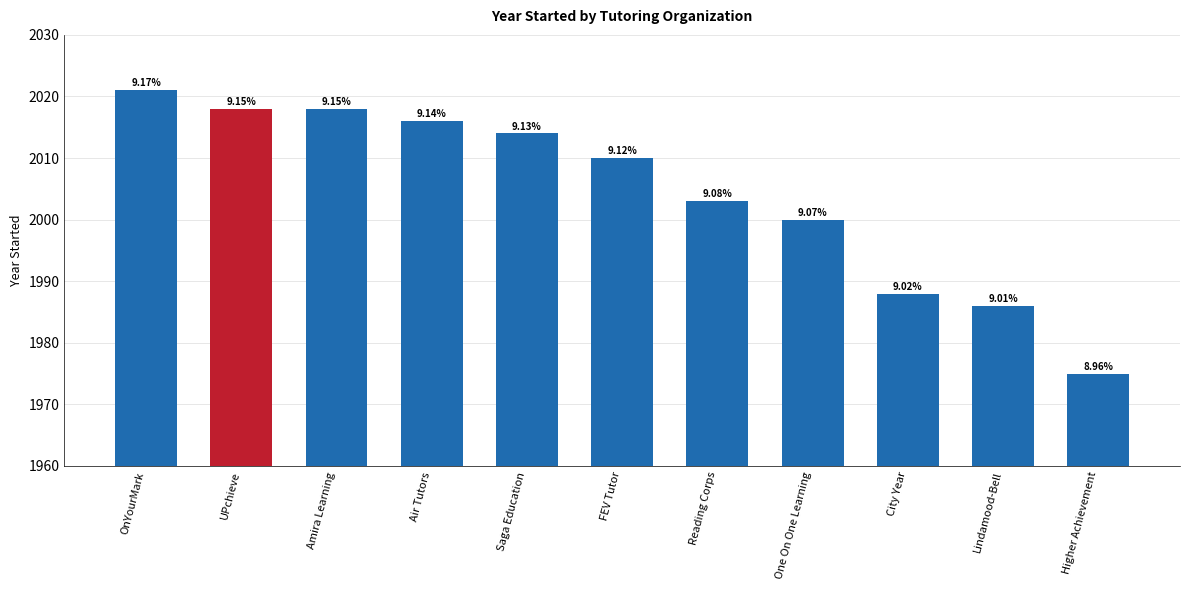

Are the bars horizontal?

No